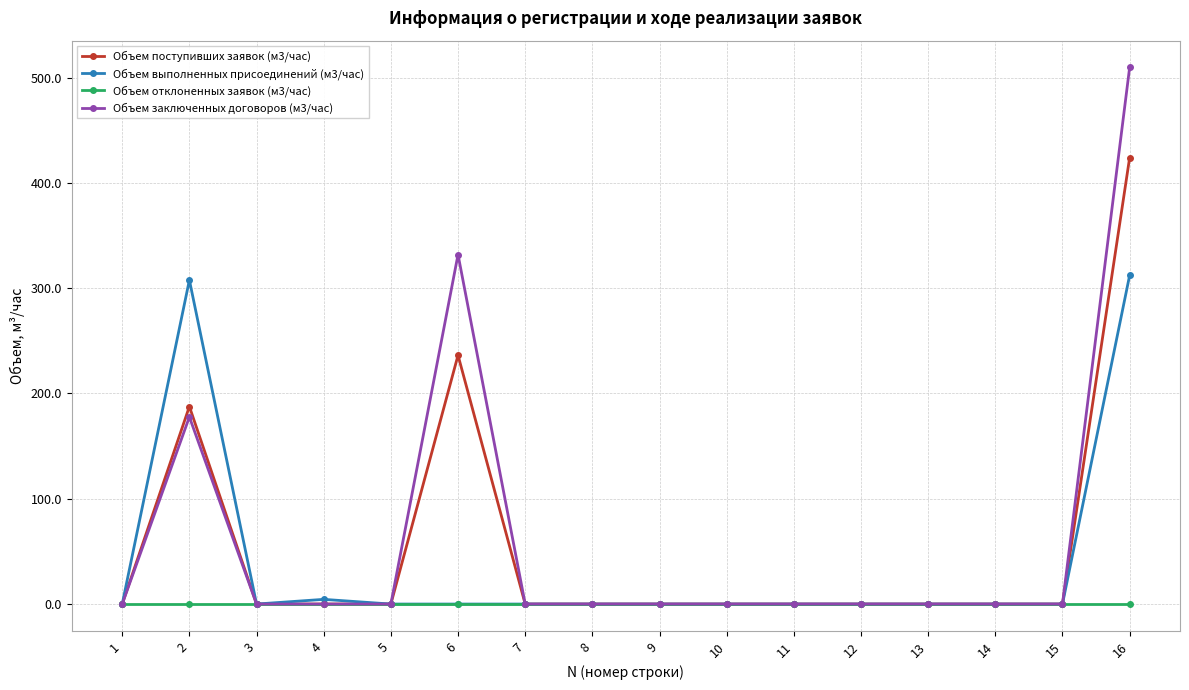

How many series are shown in this chart?

4